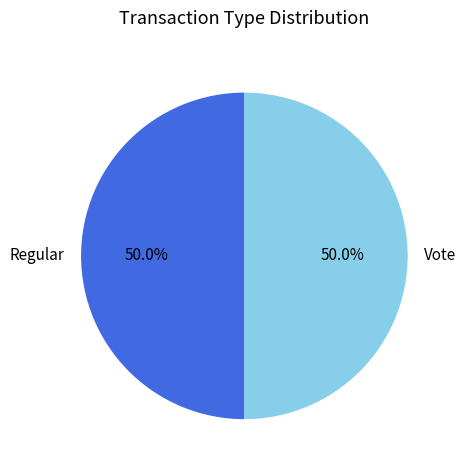

Combined, do Vote and Regular account for over 50%?

Yes